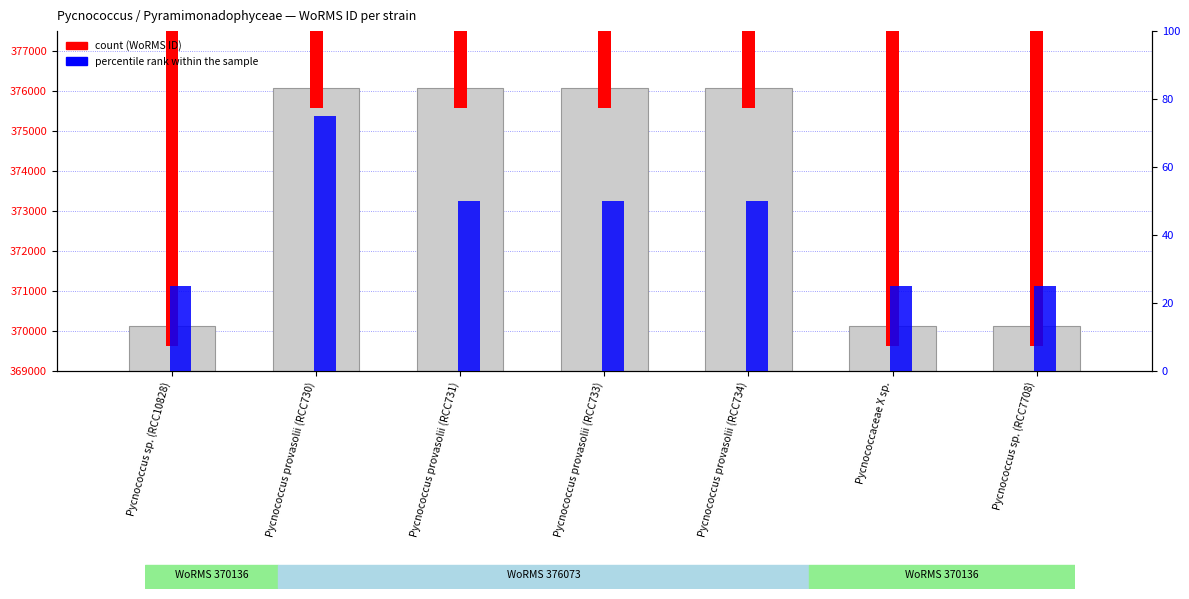

Which series has the largest range (max minus min)?

WoRMS ID